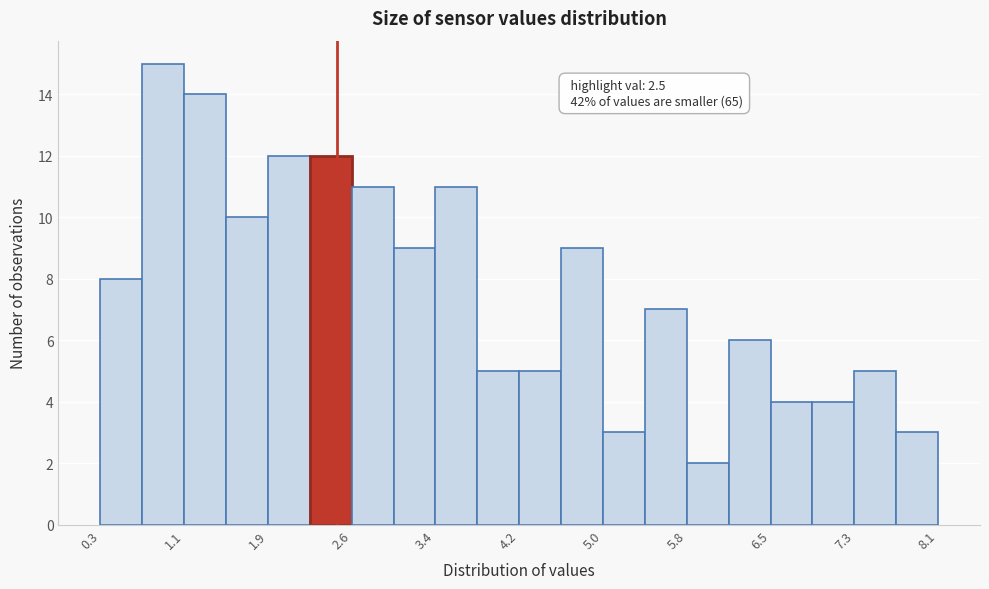

Around what value on the x-axis is the tallest bar? Give the approximate position of its centre, as read against the axis.

0.9